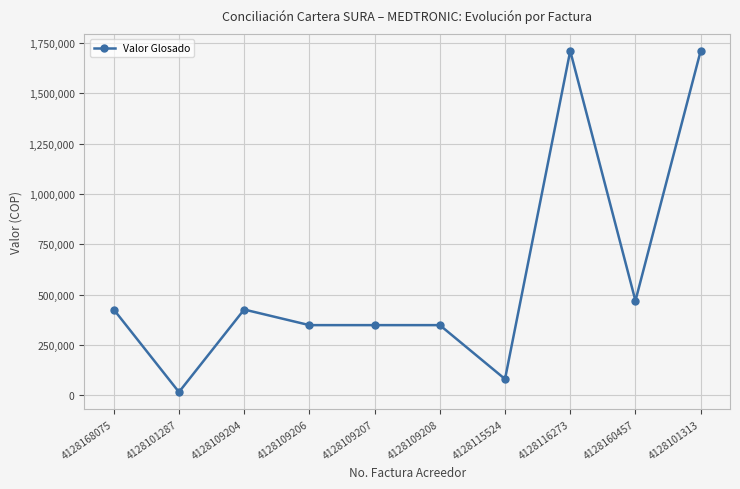

Is it true that the value at 4128109207 is 349147?

True